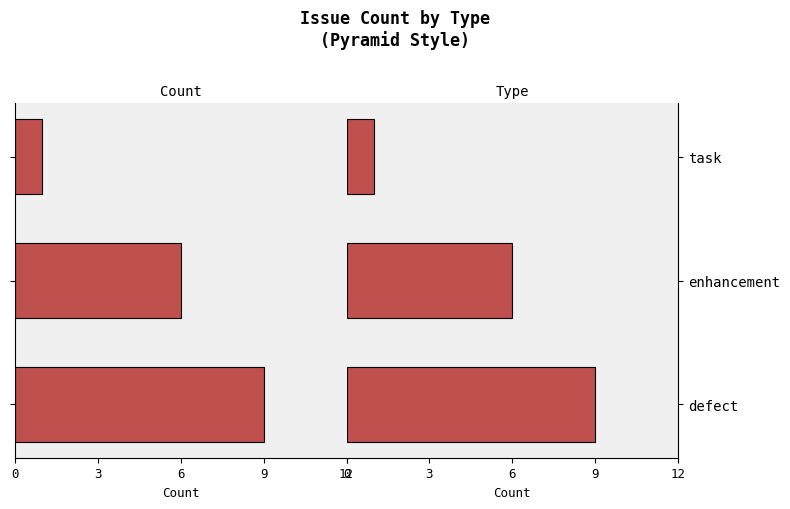

At how many categories does at least one series exceed -6?

3